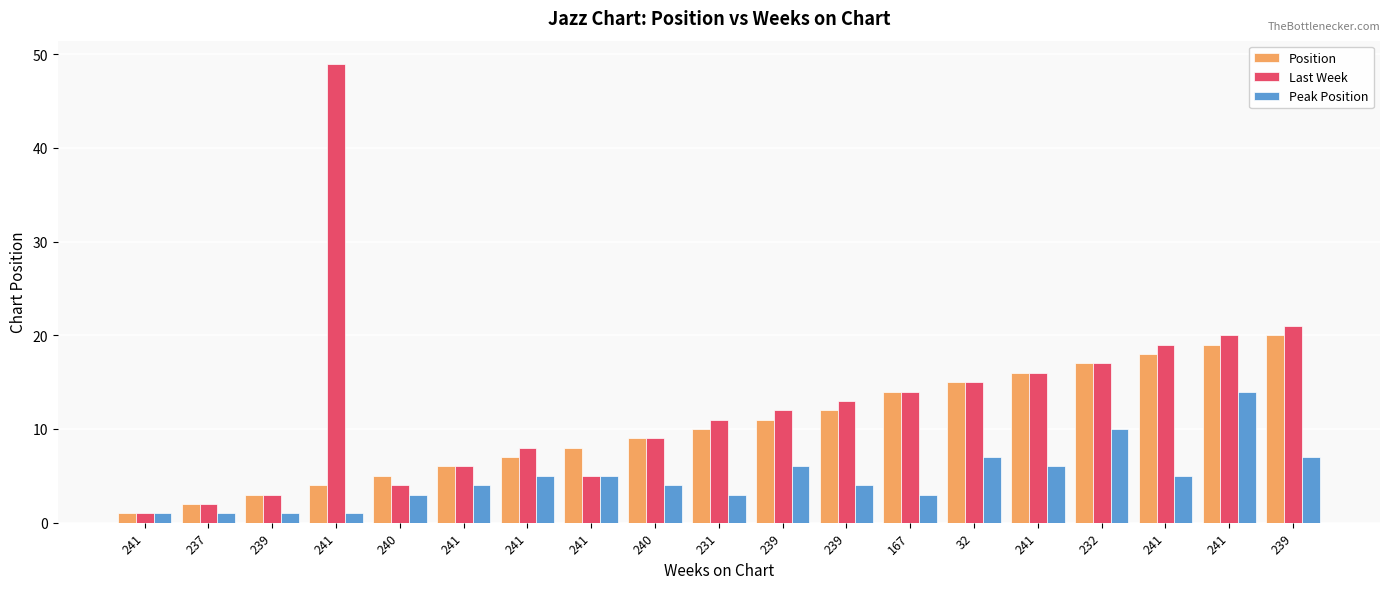

Between 32 and 241, which is larger?

241